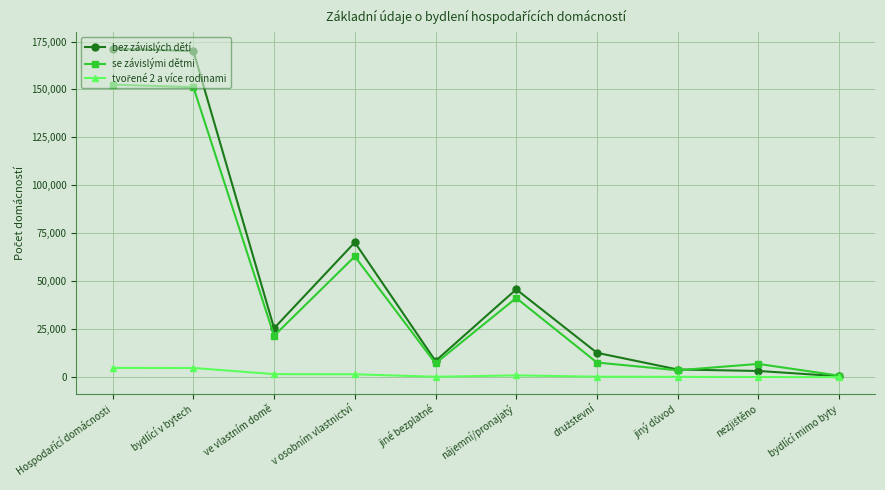

True or false: bez závislých dětí has a value of 48680 at bydlící v bytech.

False